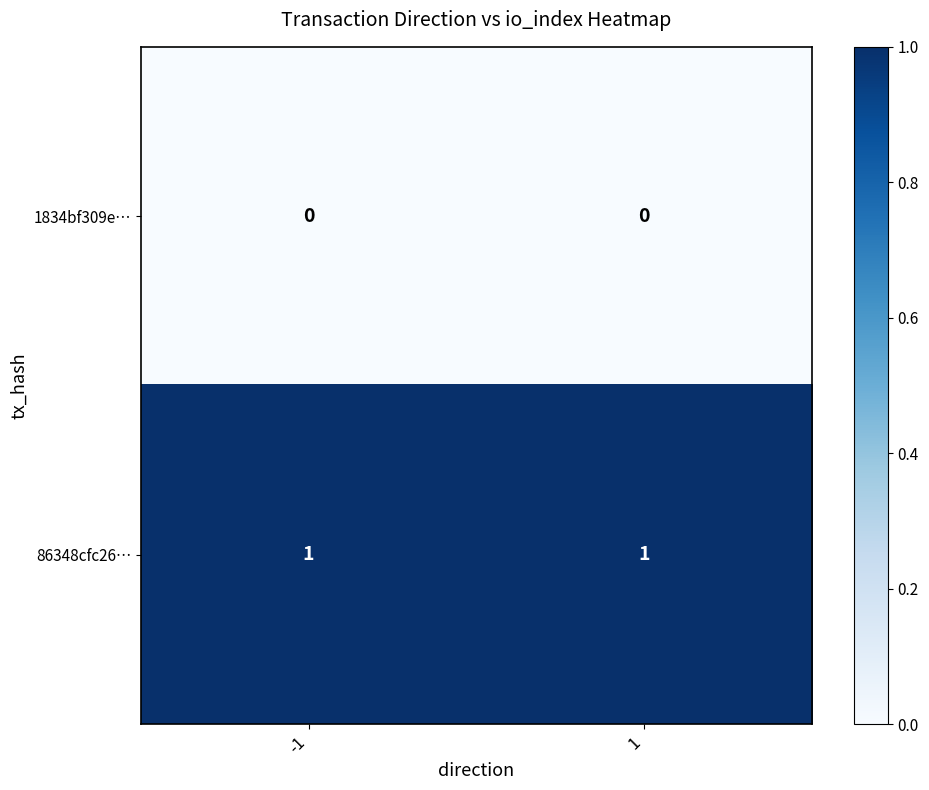

Is it true that 86348cfc26… equals 1 at 1?

True